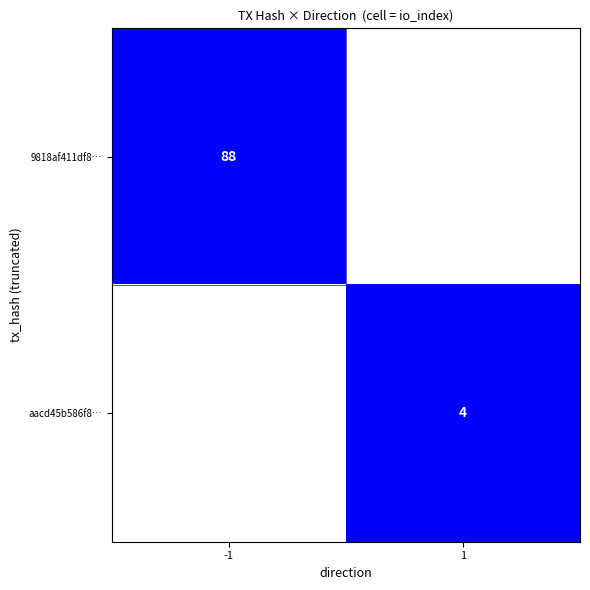

Is it true that 9818af411df8… equals 23 at -1?

False